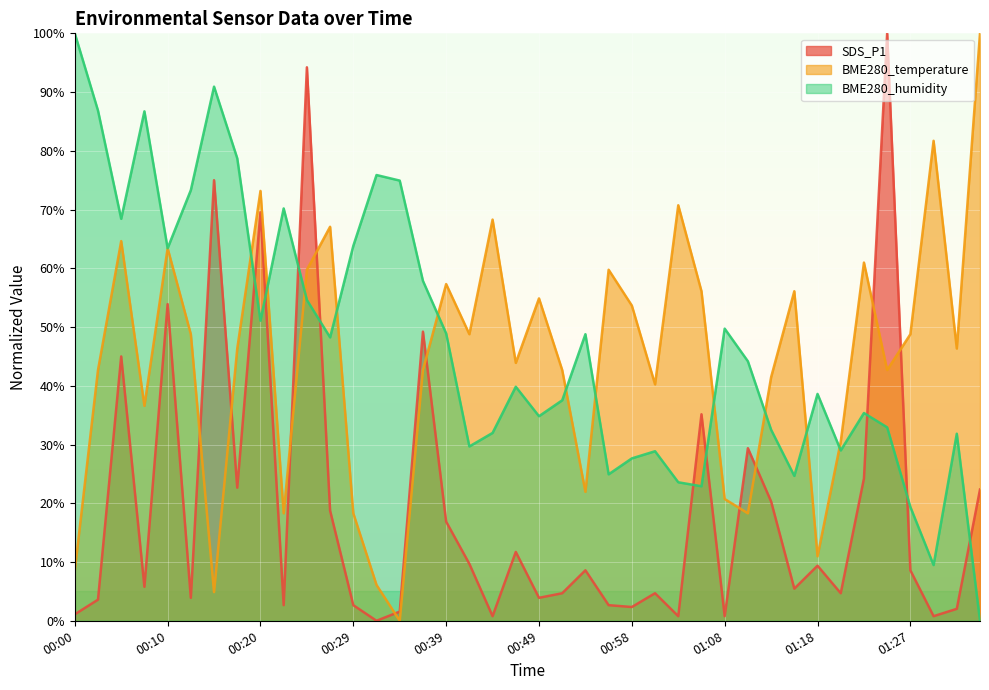

Rank the categories by BME280_temperature value from lowest to highest.

00:34, 00:15, 00:32, 00:00, 01:18, 00:22, 00:29, 01:10, 01:08, 00:53, 01:20, 00:07, 01:01, 01:13, 00:03, 00:36, 00:51, 01:25, 00:46, 00:17, 01:32, 00:12, 00:41, 01:27, 00:58, 00:49, 01:06, 01:15, 00:39, 00:24, 00:56, 01:23, 00:10, 00:05, 00:27, 00:44, 01:03, 00:20, 01:30, 01:35